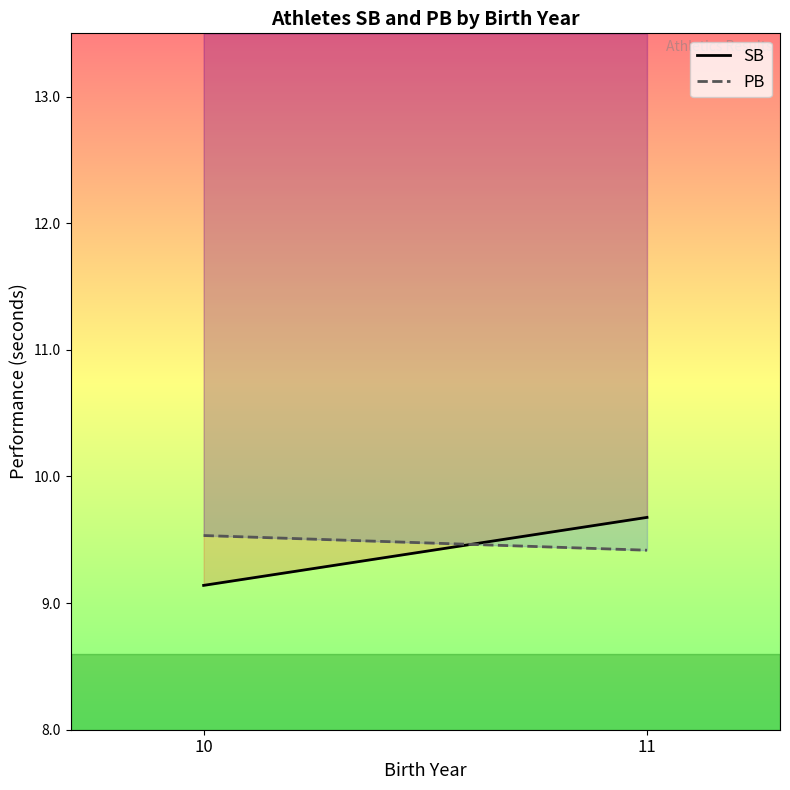

Is this an area chart (filled region under the line)?

No